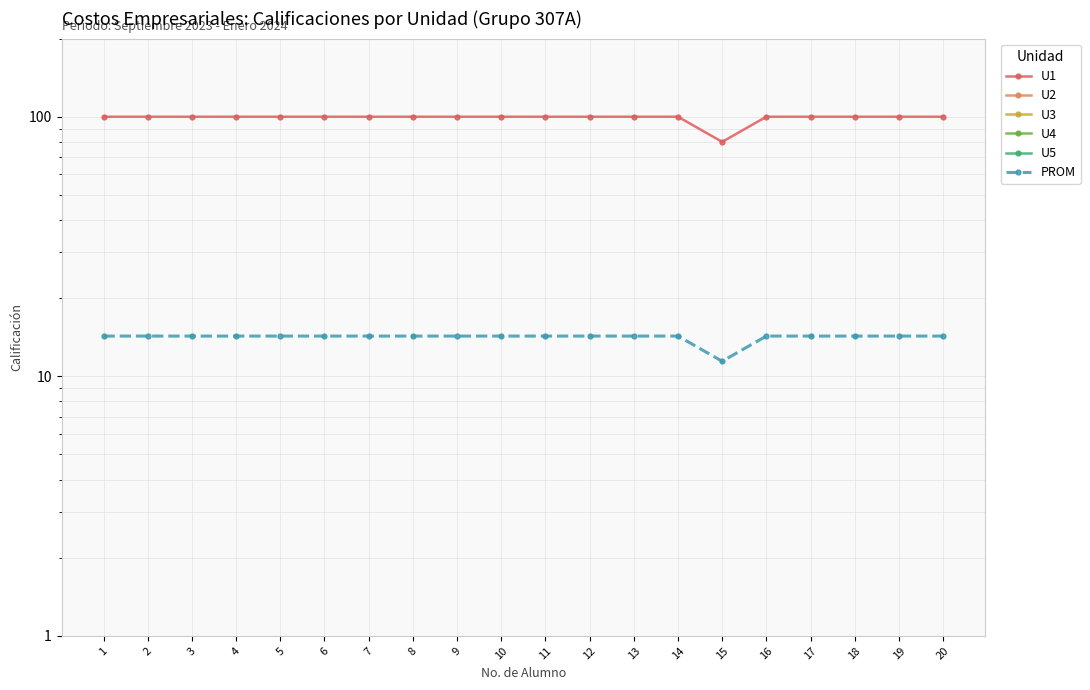

True or false: PROM and U3 cross at least once.

False